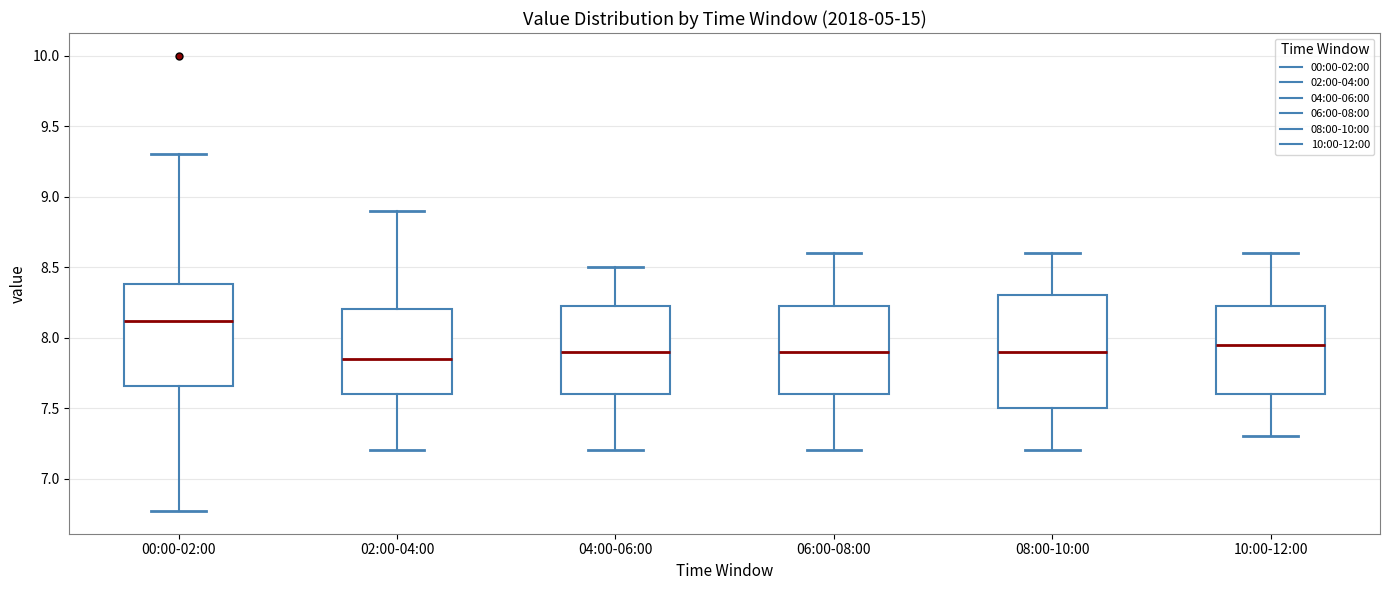

Reading left to right, transcribe this box plot: for each box, give where its median line is, the range the box spans, and where its two whiskers end, as read against the y-axis. The values are not printed on the chart, so give them approximately, as read against the axis.

00:00-02:00: median 8.10, box 7.65 to 8.40, whiskers 6.75 to 9.30
02:00-04:00: median 7.85, box 7.60 to 8.20, whiskers 7.20 to 8.90
04:00-06:00: median 7.90, box 7.60 to 8.25, whiskers 7.20 to 8.50
06:00-08:00: median 7.90, box 7.60 to 8.25, whiskers 7.20 to 8.60
08:00-10:00: median 7.90, box 7.50 to 8.30, whiskers 7.20 to 8.60
10:00-12:00: median 7.95, box 7.60 to 8.25, whiskers 7.30 to 8.60